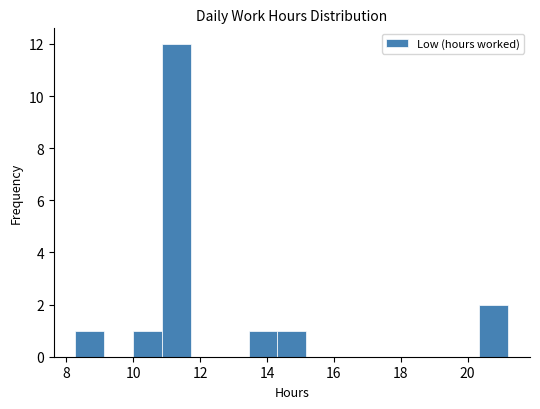

What is the height of the bar covering 10.8 to 11.8 on the x-axis? Neither the bar edges nor the heights are printed on the chart, so give them approximately, as read against the axes.

12